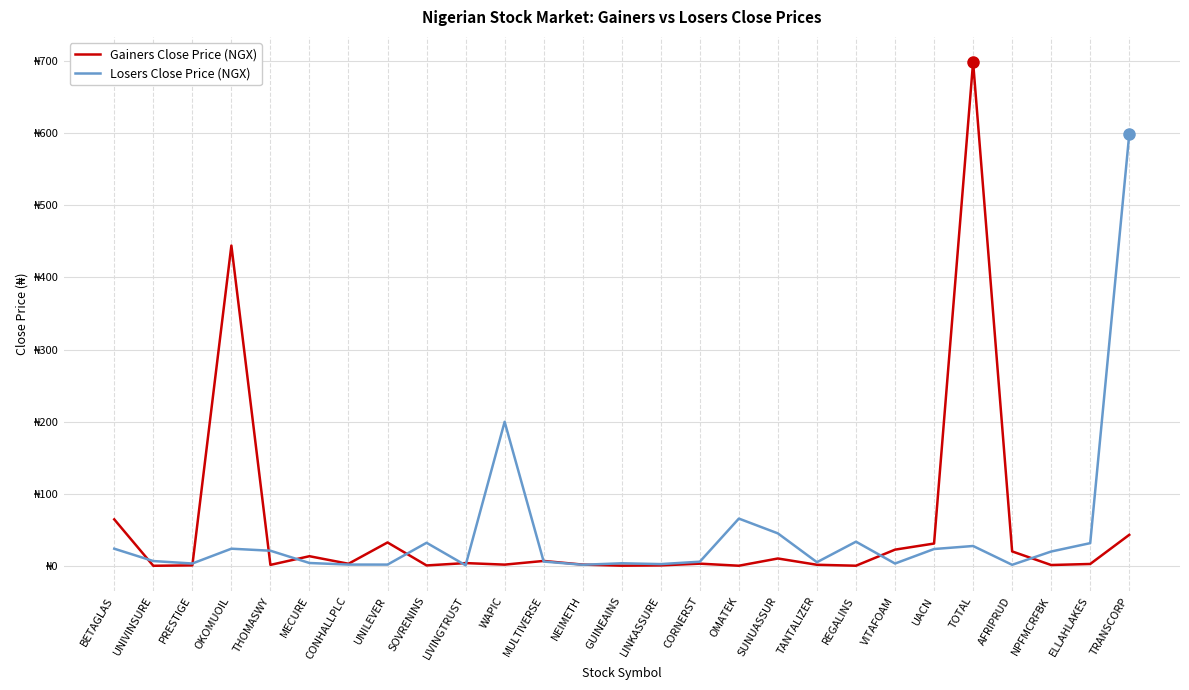

Does the chart have visible grid lines?

Yes